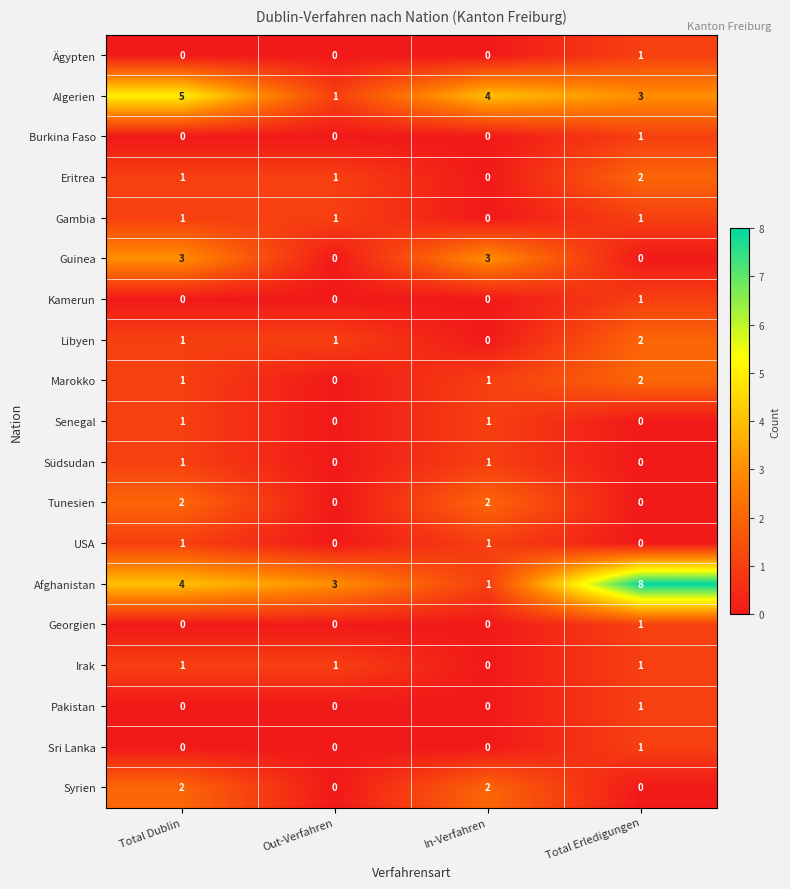

What is the greatest value displayed?

8